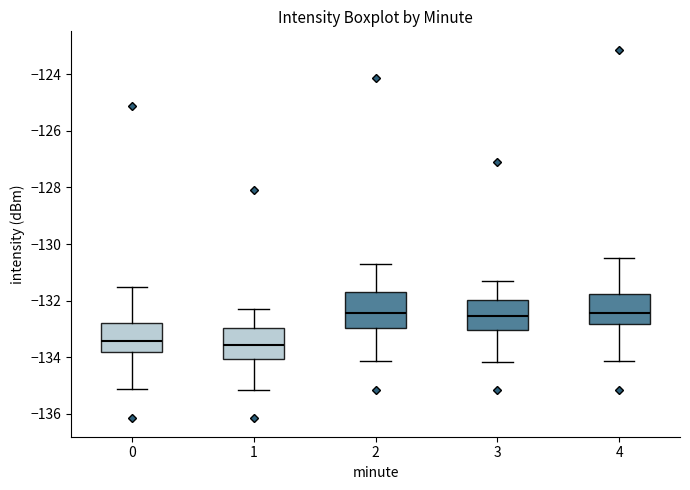

Where is the lower edge of the box at x = 0 on the y-axis? The values are not printed on the chart, so give them approximately, as read against the axis.

-133.8